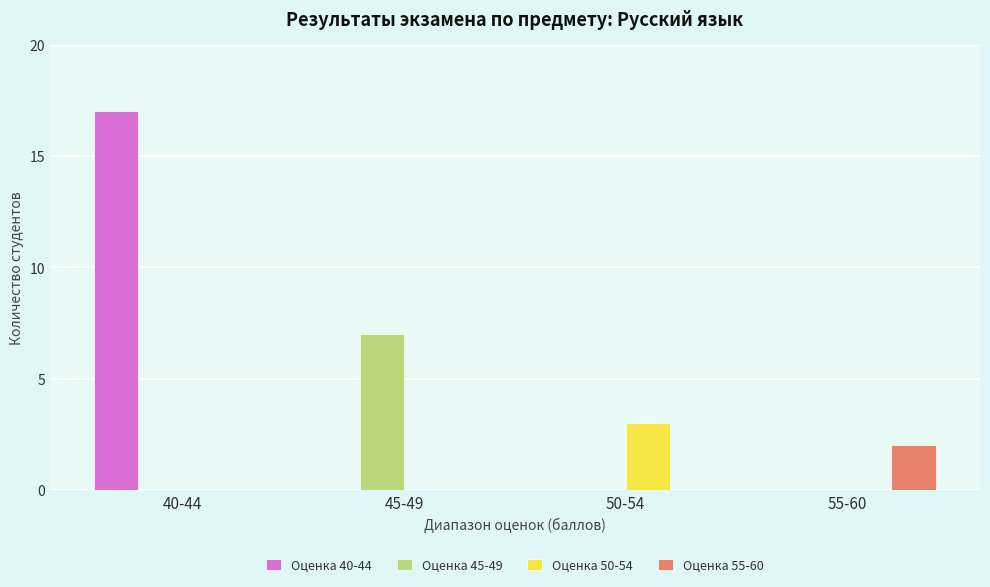

At which category is the sum across all series the highest?

40-44